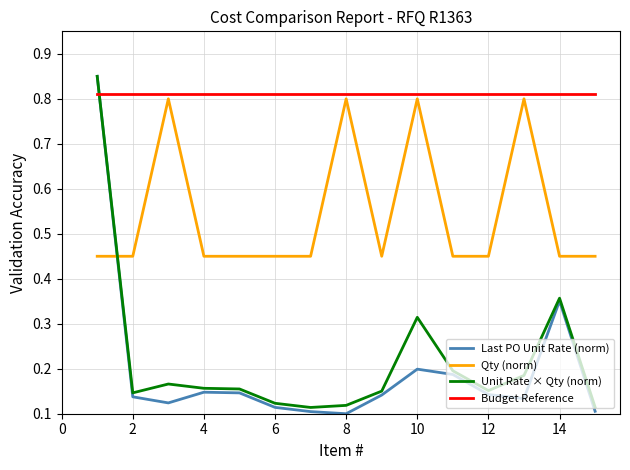

Which series has the widest spread of values?

Last PO Unit Rate (norm)